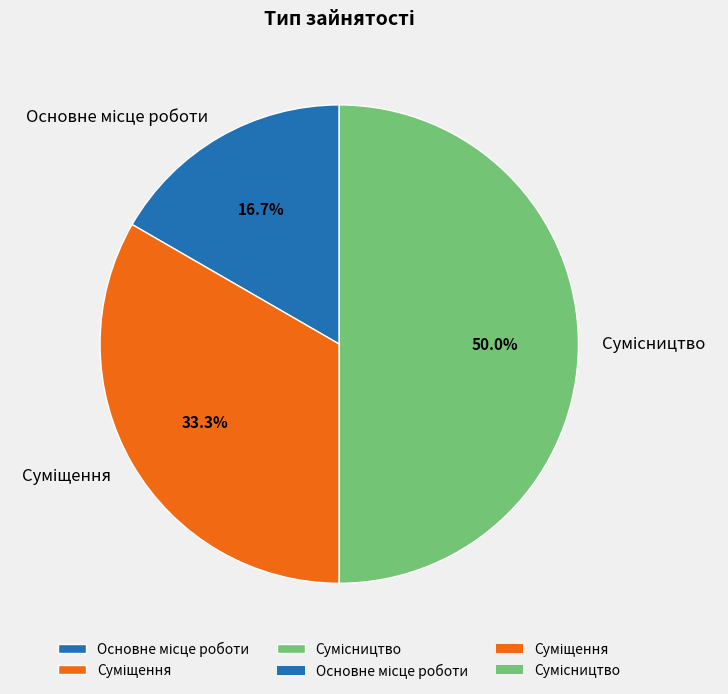

To the nearest percent, what percentage of the pie is Сумісництво?

50%